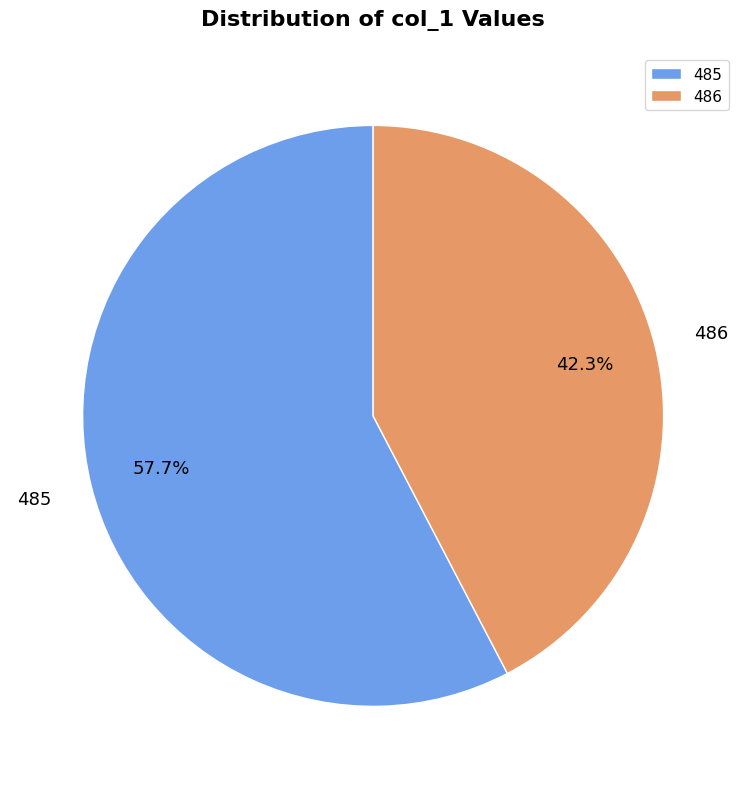

What is the smallest slice in the pie chart?

486